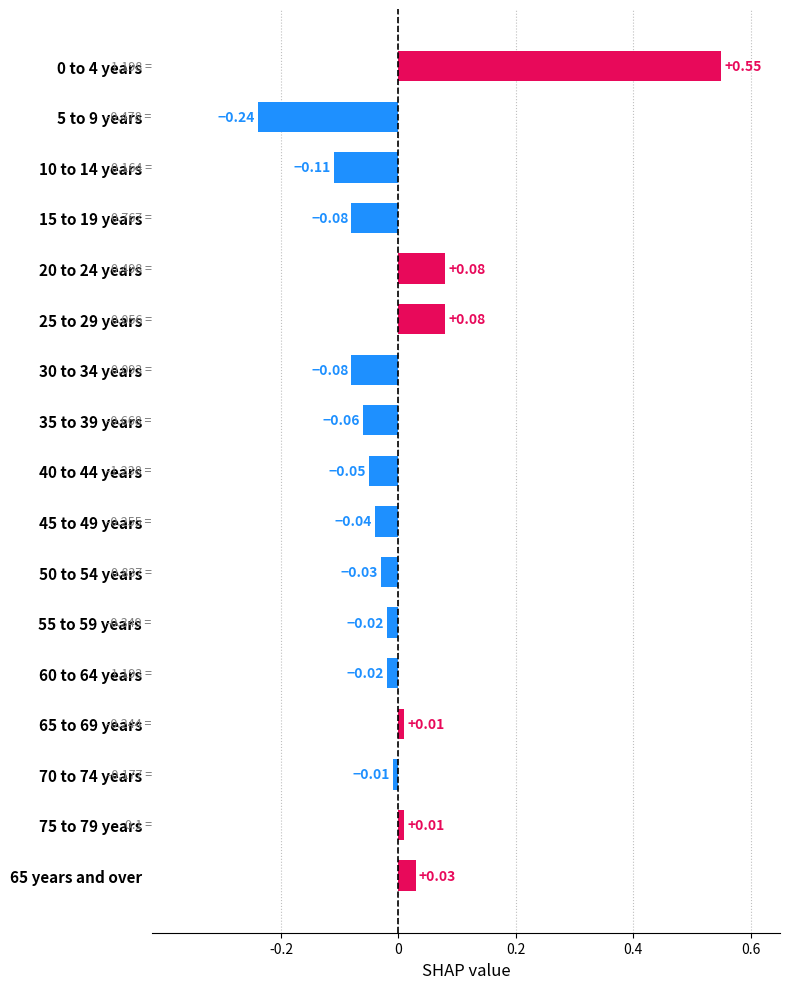

Between 5 to 9 years and 45 to 49 years, which is larger?

45 to 49 years